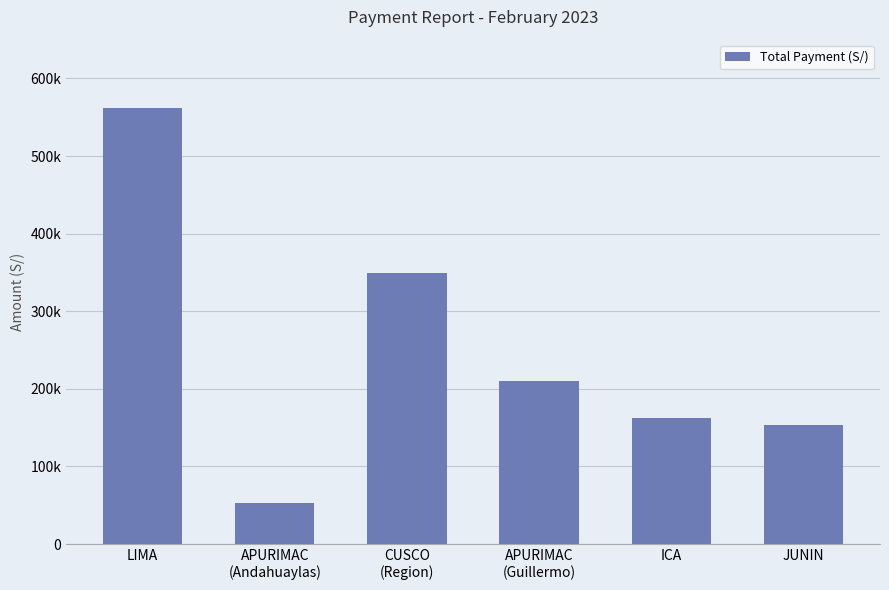

Does the chart contain any negative values?

No